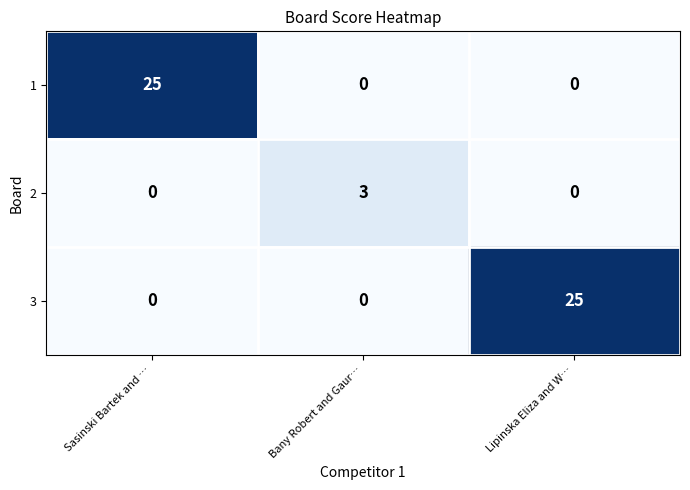

What is the total value across all series at Sasinski Bartek and …?

25